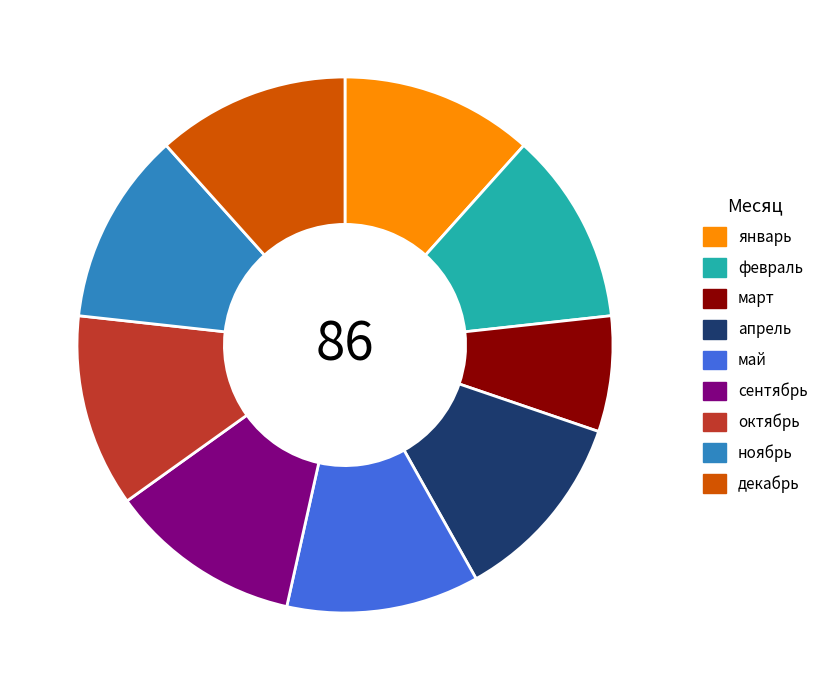

Between январь and март, which is larger?

январь